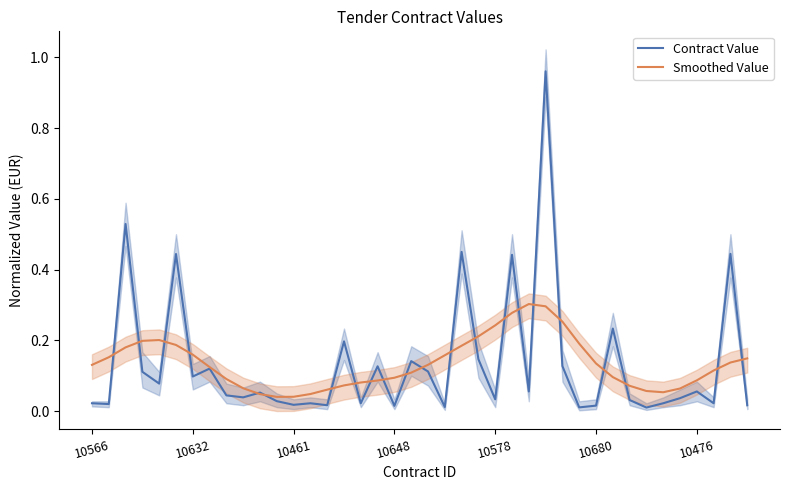

Rank the categories by Contract Value value from lowest to highest.

33, 29, 21, 18, 30, 39, 14, 12, 10632, 10566, 13, 16, 34, 37, 11, 32, 24, 35, 9, 8, 10, 26, 36, 10578, 10476, 10648, 20, 7, 17, 28, 19, 23, 15, 31, 25, 10680, 38, 22, 10461, 27